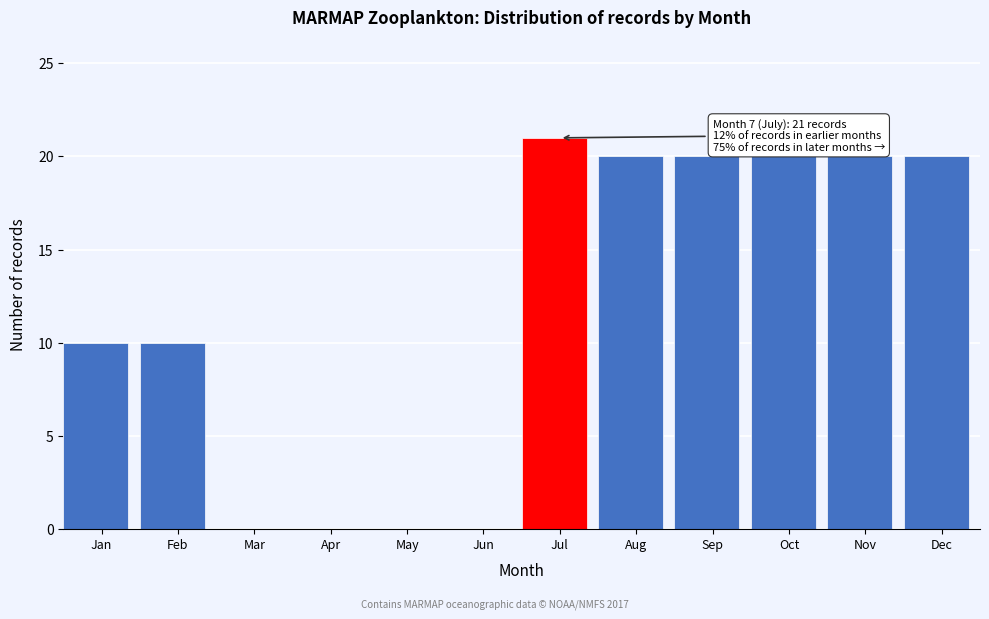

Reading left to right, list all the values displayed in this chart.

Jan=10	Feb=10	Mar=0	Apr=0	May=0	Jun=0	Jul=21	Aug=20	Sep=20	Oct=20	Nov=20	Dec=20